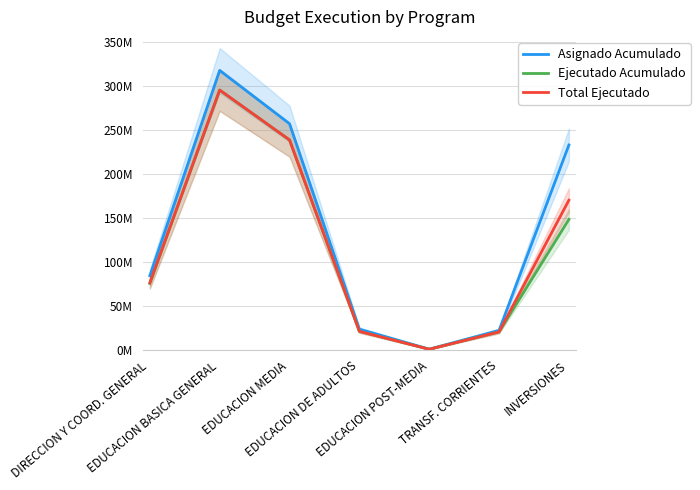

In Ejecutado Acumulado, how many points are lower than both neighbors (excluding endpoints)?

1